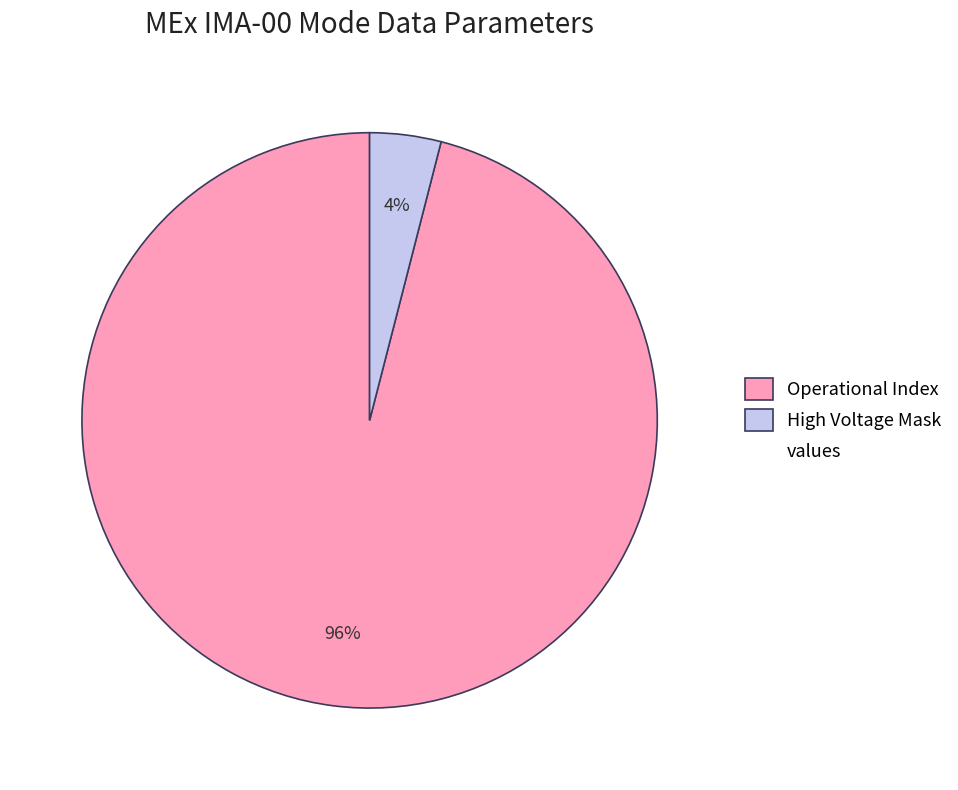

Is there any slice that represents more than half of the pie?

Yes